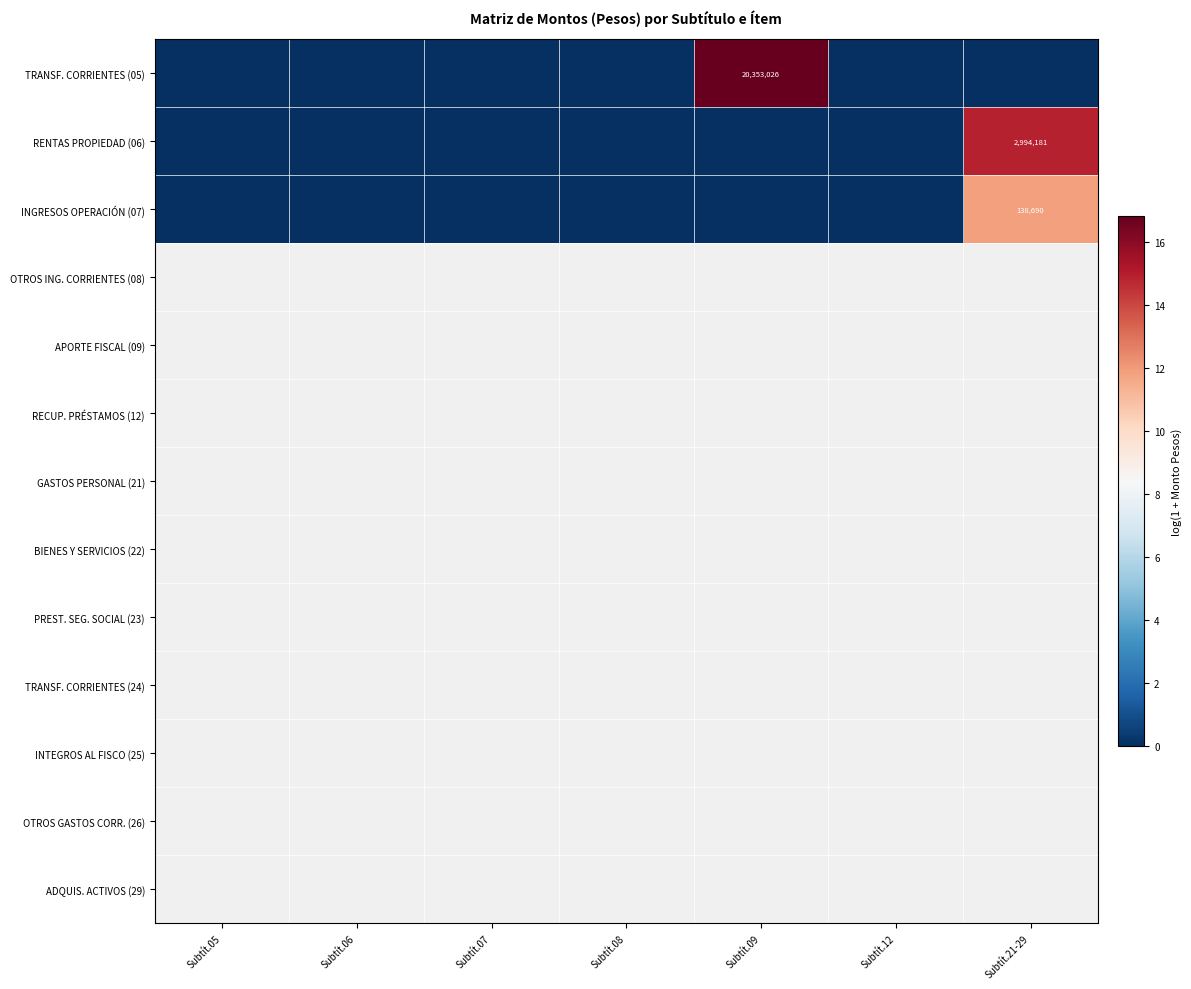

True or false: INGRESOS OPERACIÓN (07) has a value of 225925 at Subtít.21-29.

False